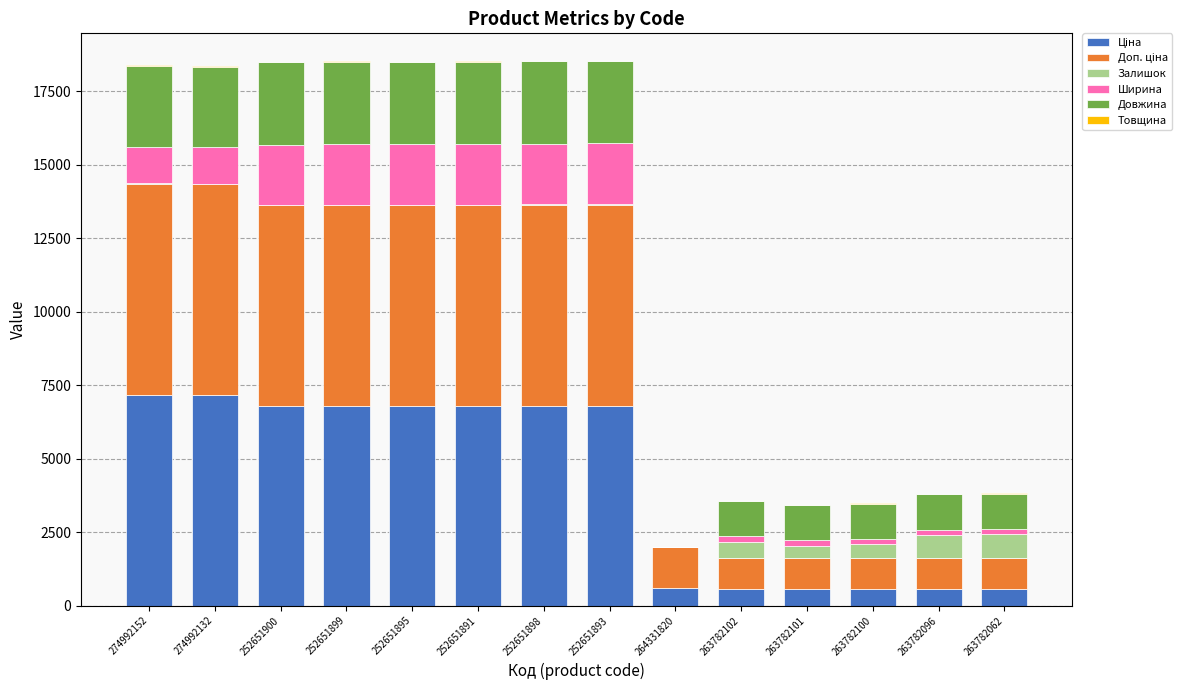

The Доп. ціна series shows 1822.4 at 263782100. True or false?

False